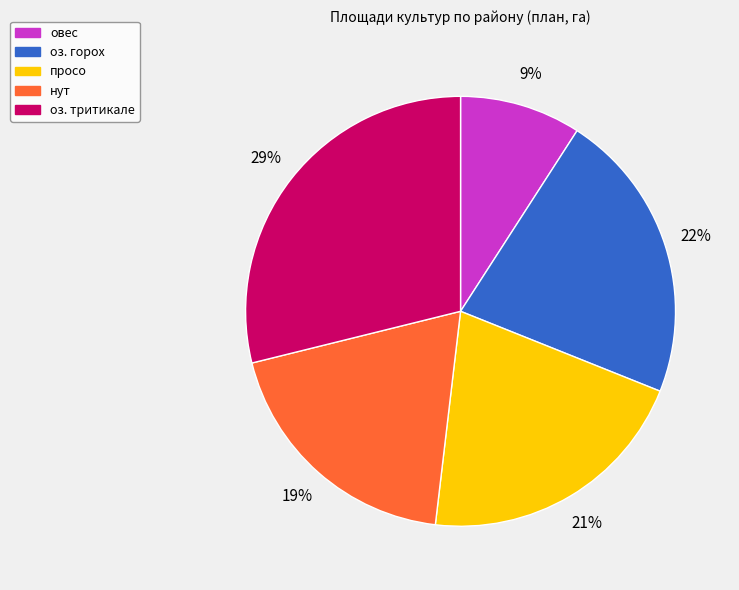

Is нут the majority of the pie?

No